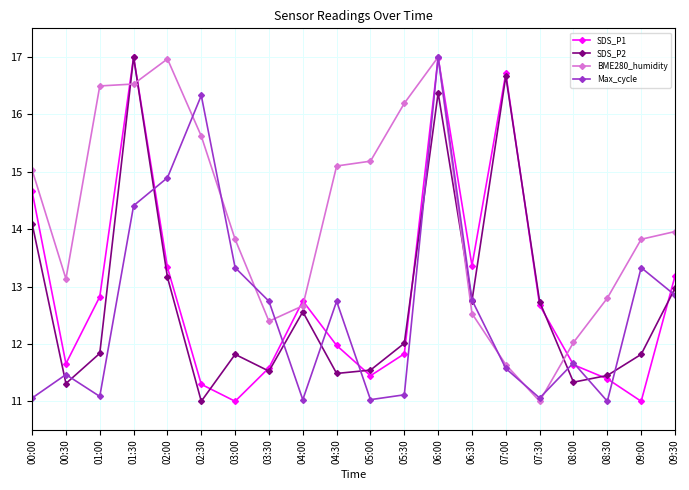

What is the total value across all series at 05:30?

51.1